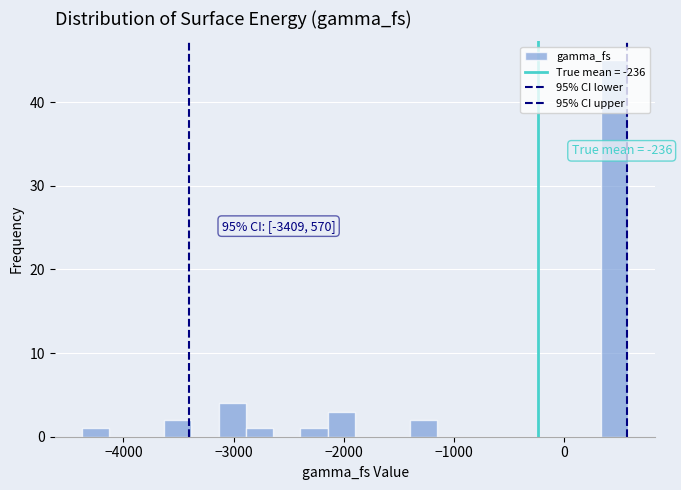

Around what value on the x-axis is the tallest bar? Give the approximate position of its centre, as read against the axis.

500